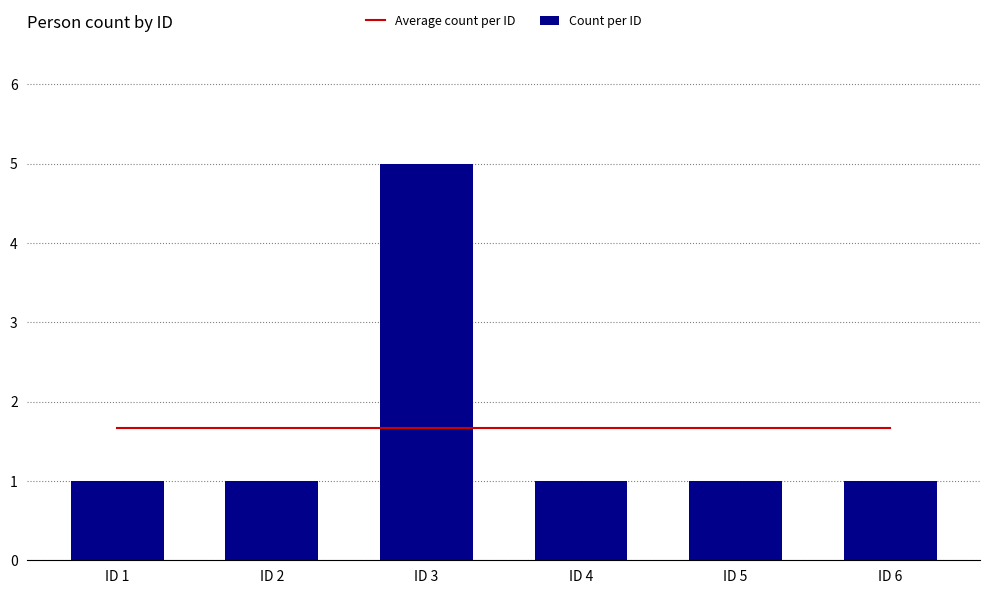

Which series has the largest range (max minus min)?

Count per ID